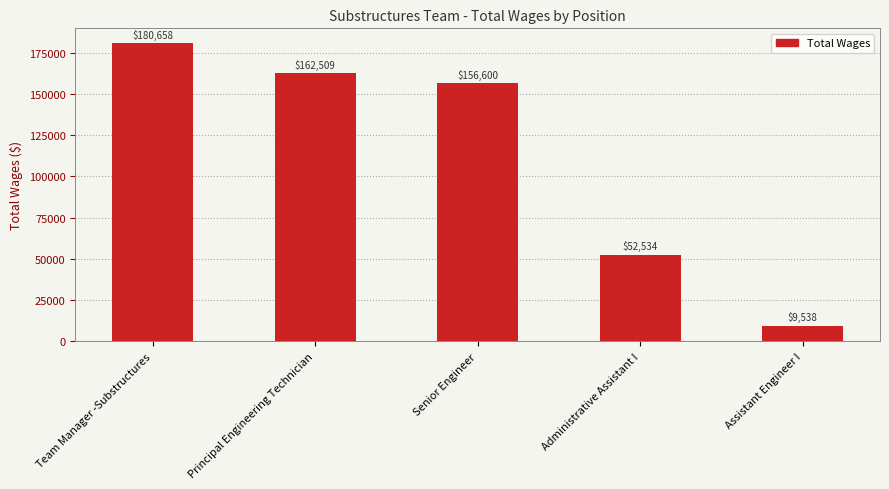

The value at Assistant Engineer I is 9538. True or false?

True